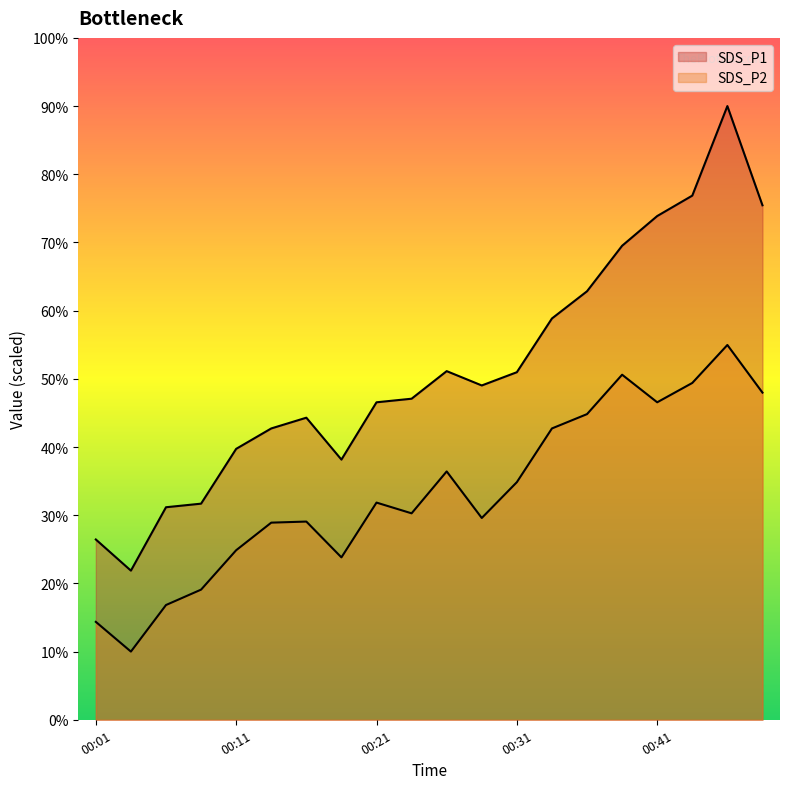

Rank the series by their average value, from lowest to highest.

SDS_P2, SDS_P1